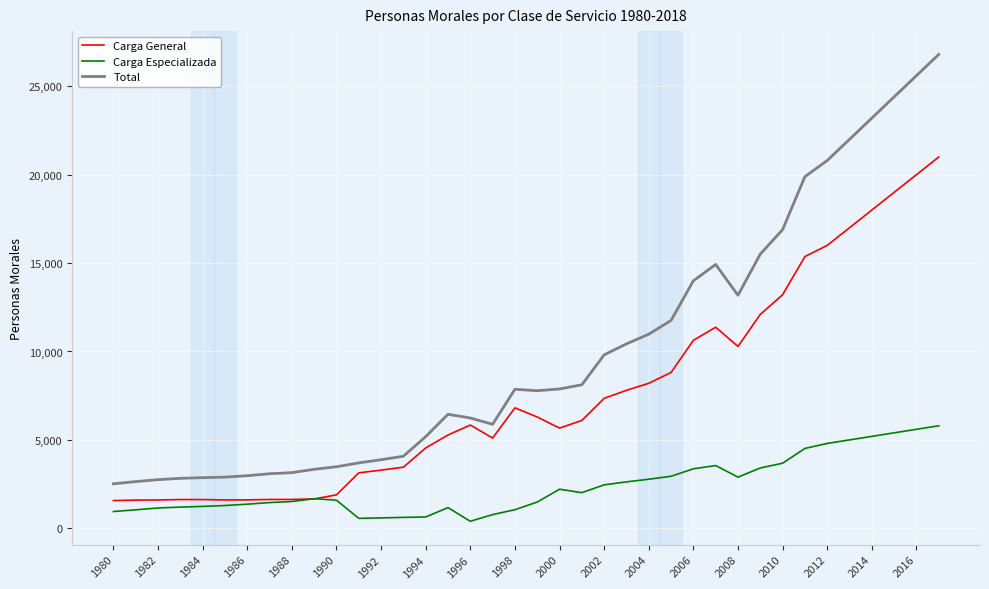

Which series has the largest total across all categories?

Total